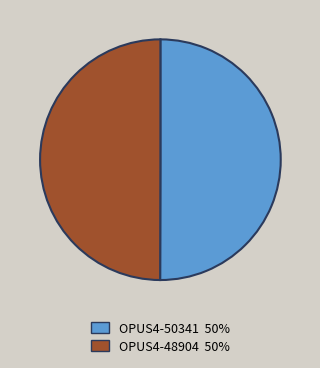

Is the sum of OPUS4-50341 50% and OPUS4-48904 50% greater than half?

Yes